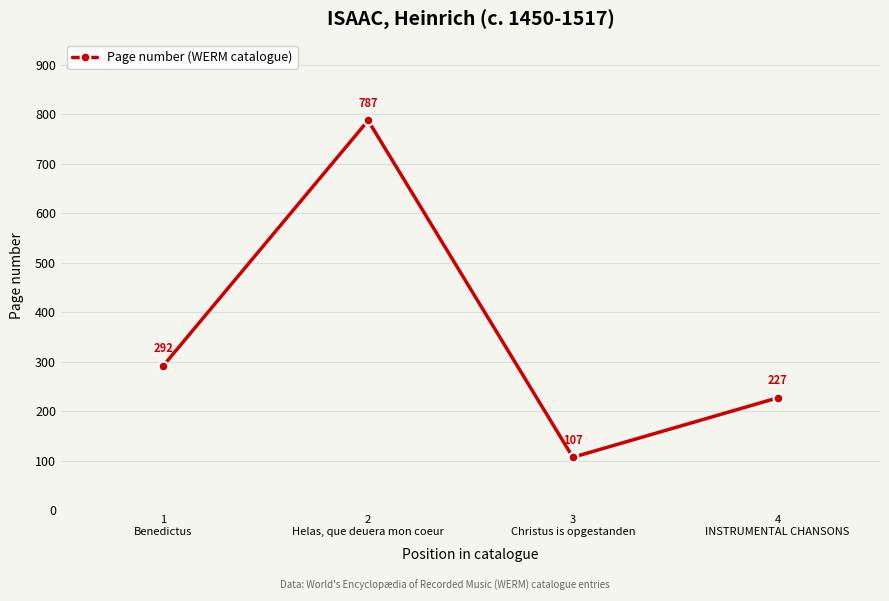

Reading left to right, list all the values displayed in this chart.

292	787	107	227